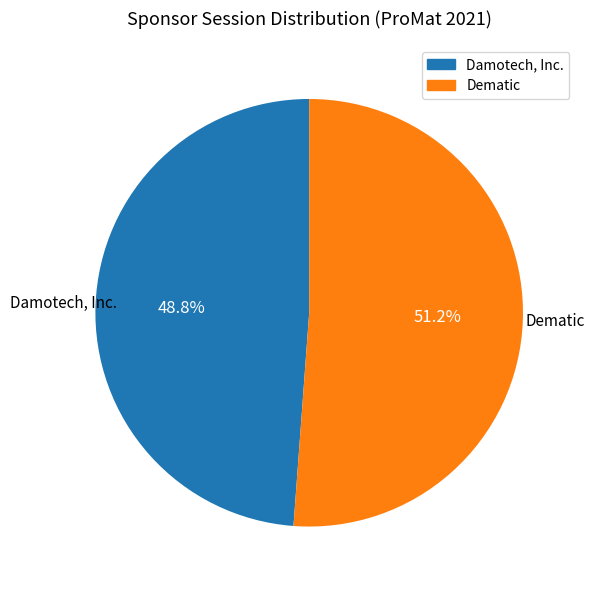

What is the largest slice in the pie chart?

Dematic